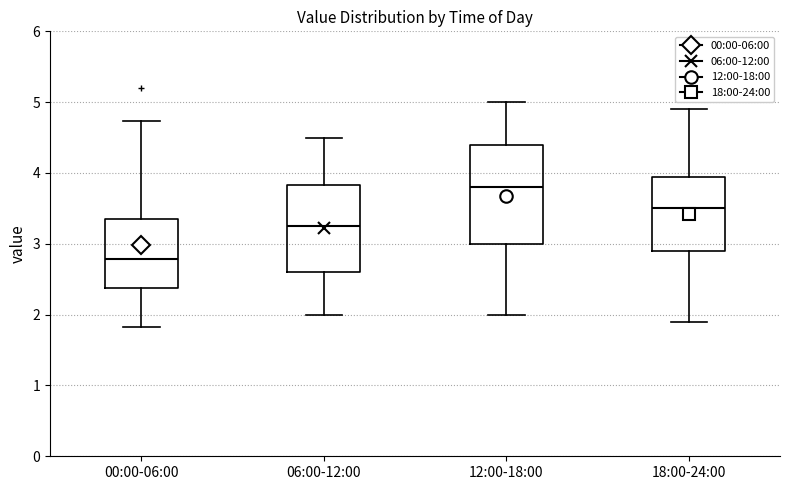

Reading left to right, read every box against the y-axis: the position of its median line, the range the box covers, and the ends of its whiskers. The values are not printed on the chart, so give them approximately, as read against the axis.

00:00-06:00: median 2.8, box 2.4 to 3.4, whiskers 1.8 to 4.7
06:00-12:00: median 3.3, box 2.6 to 3.8, whiskers 2.0 to 4.5
12:00-18:00: median 3.8, box 3.0 to 4.4, whiskers 2.0 to 5.0
18:00-24:00: median 3.5, box 2.9 to 4.0, whiskers 1.9 to 4.9